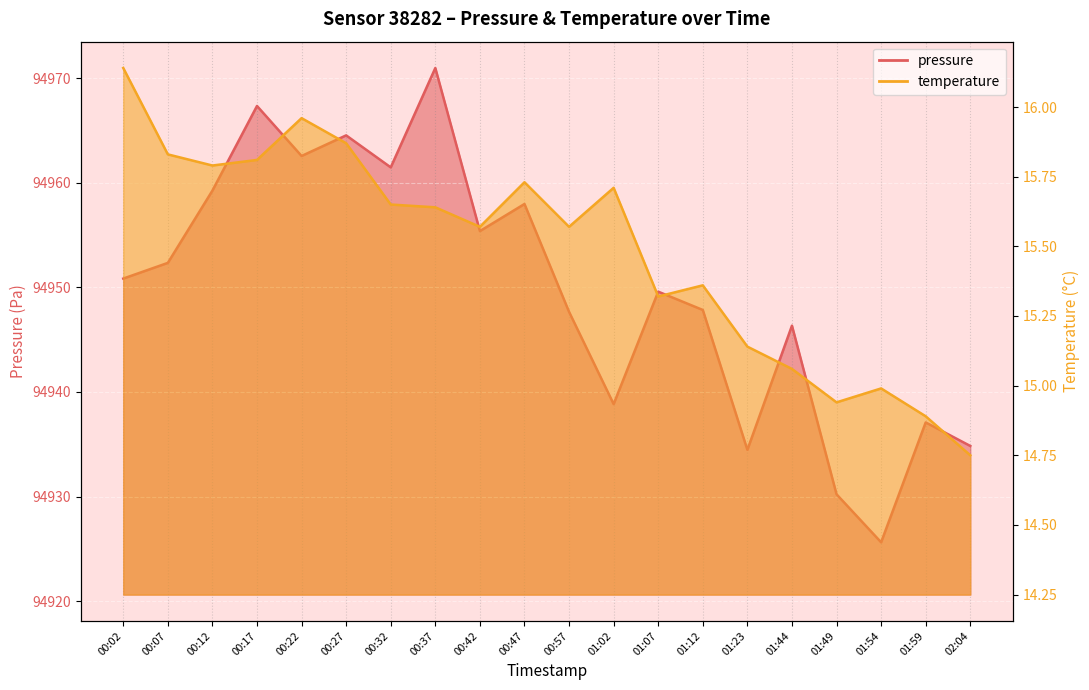

Does the chart display data point markers on the line(s)?

No